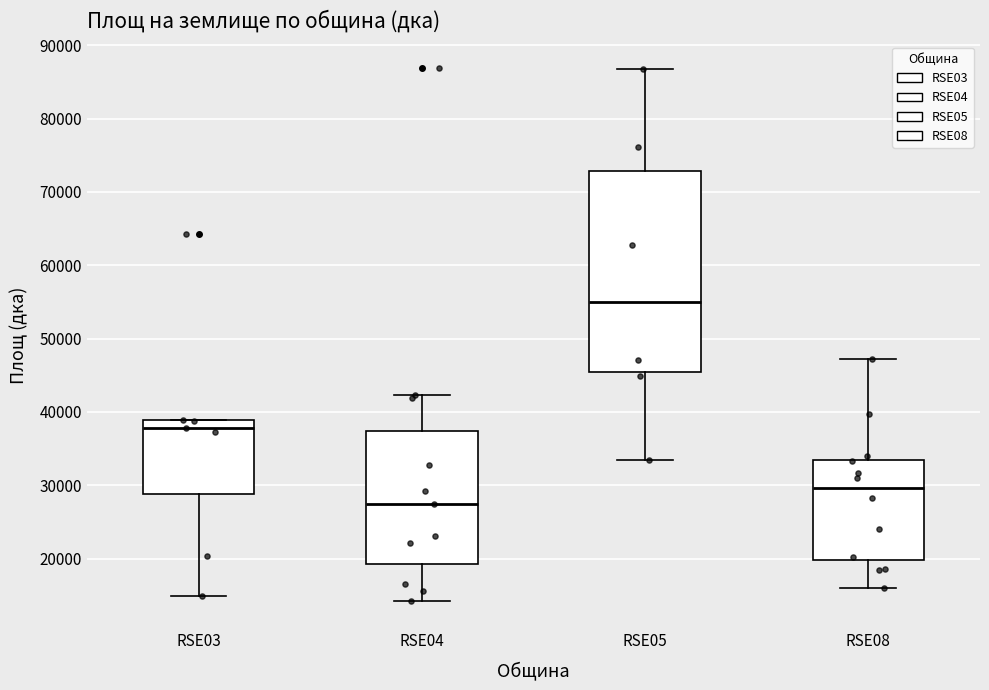

Reading left to right, transcribe this box plot: for each box, give where its median line is, the range the box spans, and where its two whiskers end, as read against the y-axis. The values are not printed on the chart, so give them approximately, as read against the axis.

RSE03: median 38000, box 29000 to 39000, whiskers 15000 to 39000
RSE04: median 27000, box 19000 to 37000, whiskers 14000 to 42000
RSE05: median 55000, box 45000 to 73000, whiskers 33000 to 87000
RSE08: median 30000, box 20000 to 33000, whiskers 16000 to 47000